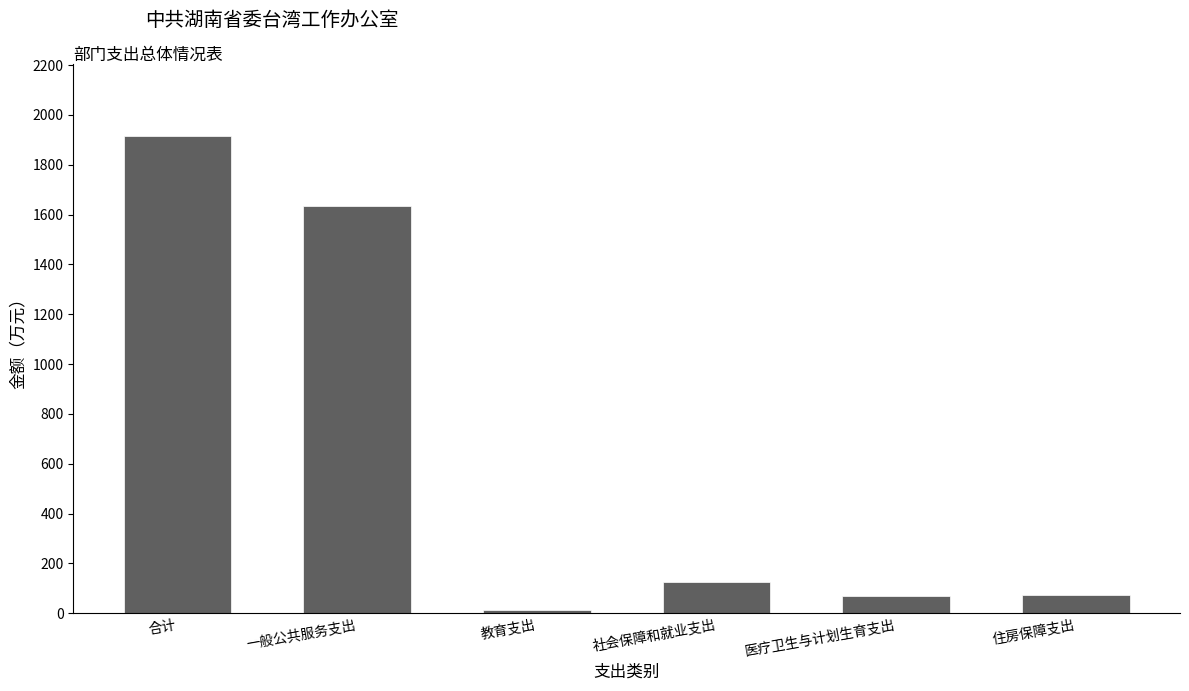

What is the label of the 1st bar from the left?

合计